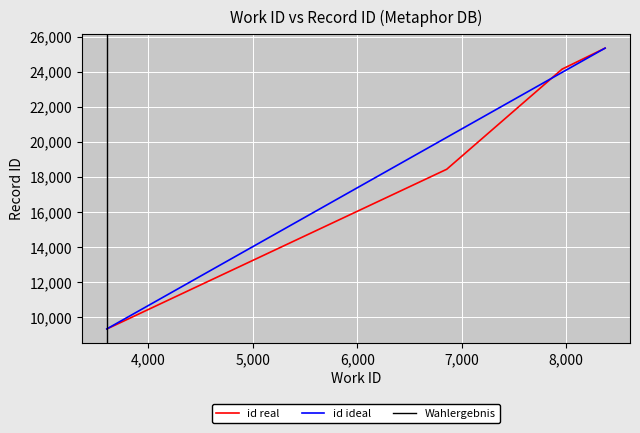

At which label does the data first exceed 9351?

6857